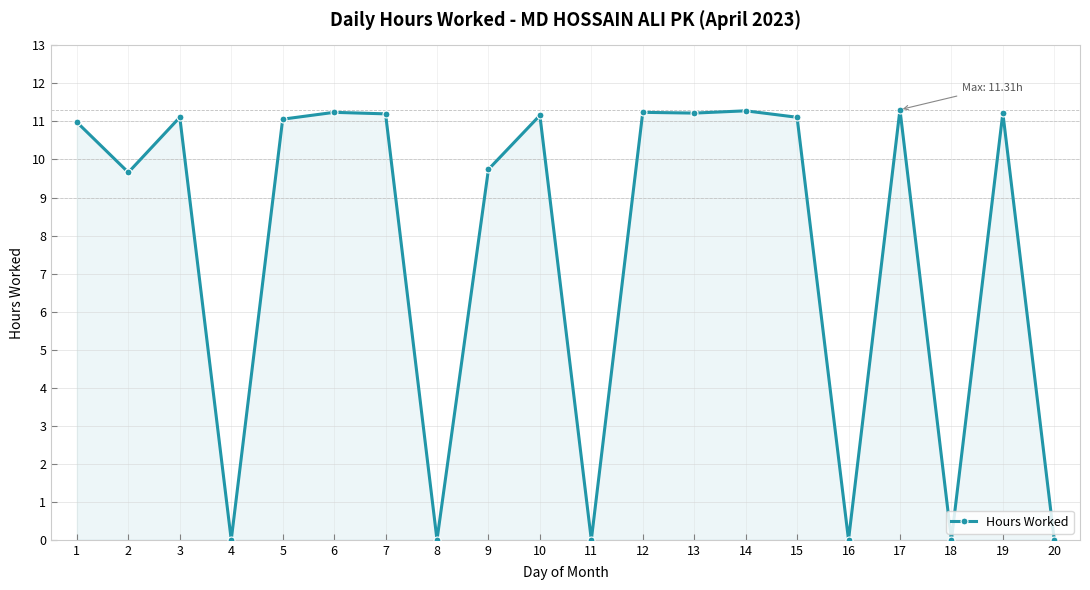

What is the greatest value displayed?

11.3